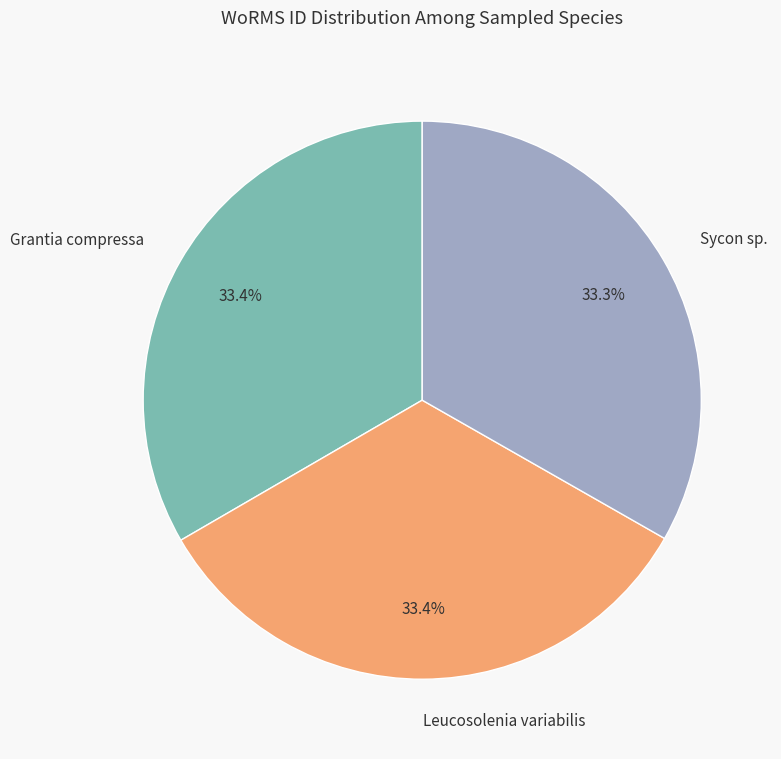

Does any single category account for the majority?

No